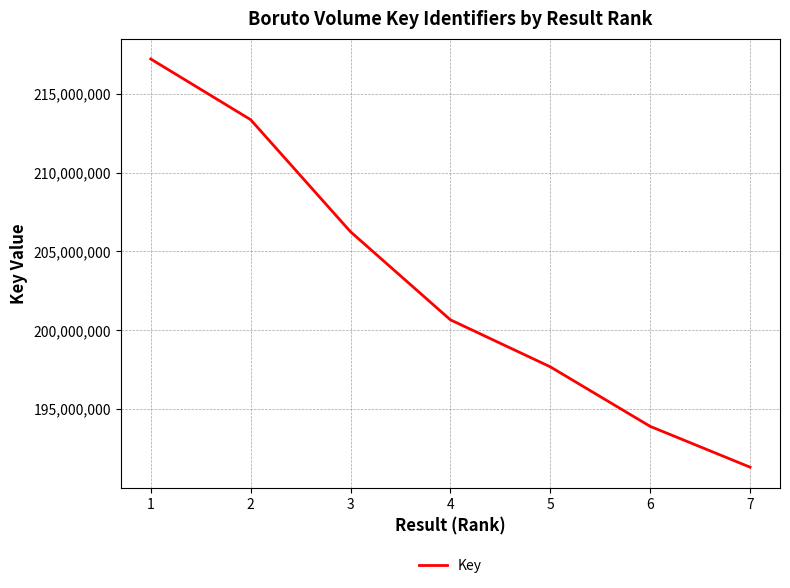

Count the values in the range 193891922 to 213364933.

5